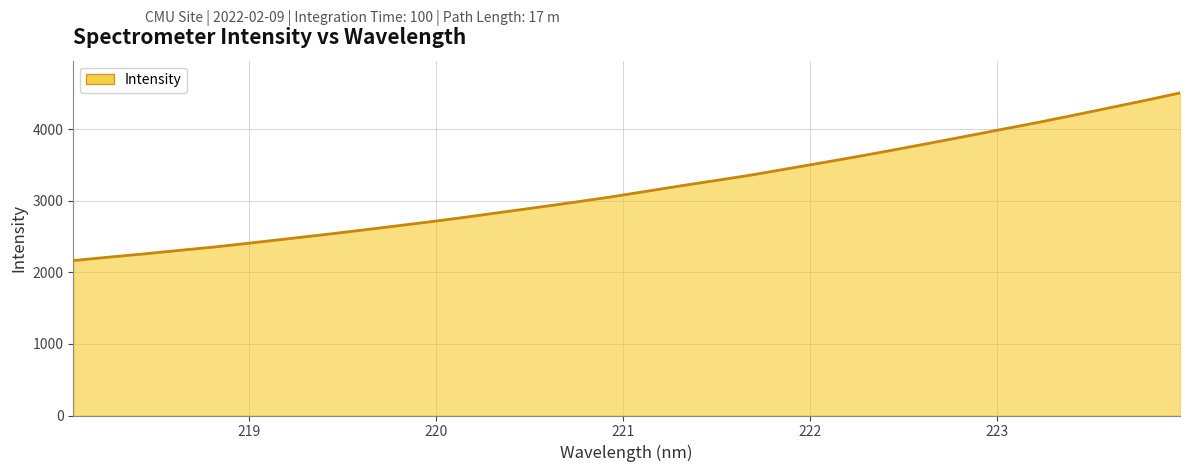

What is the difference between the maximum and minimum values?

2340.5